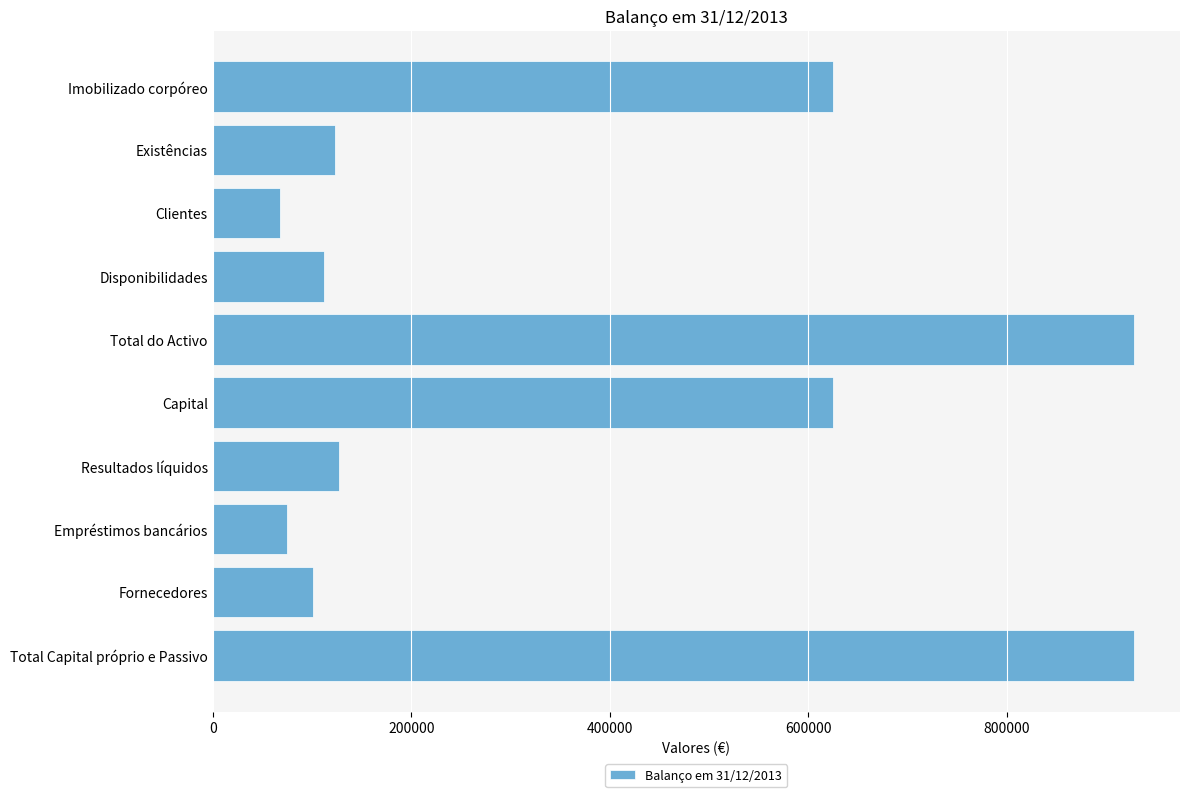

How many data points does each series have?

10